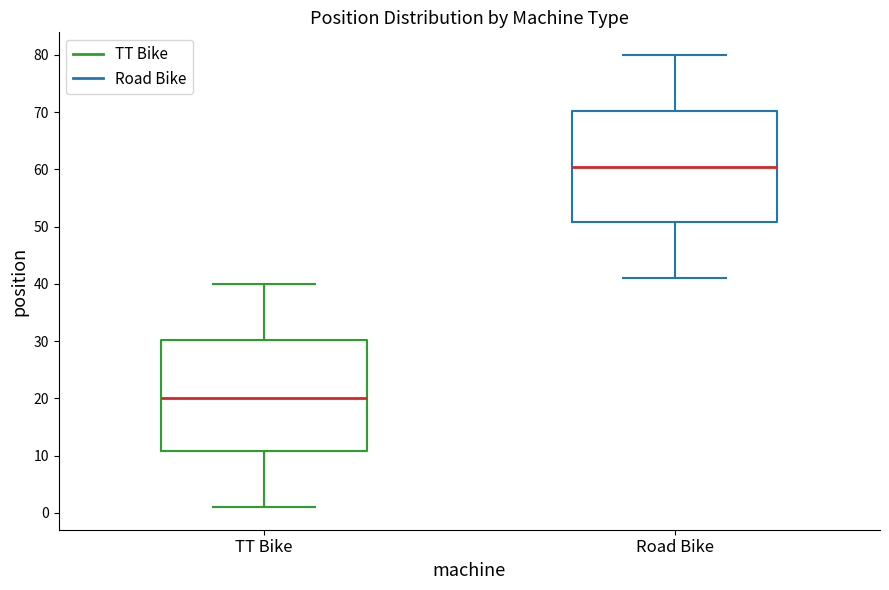

Which box's median line is the lowest?

TT Bike